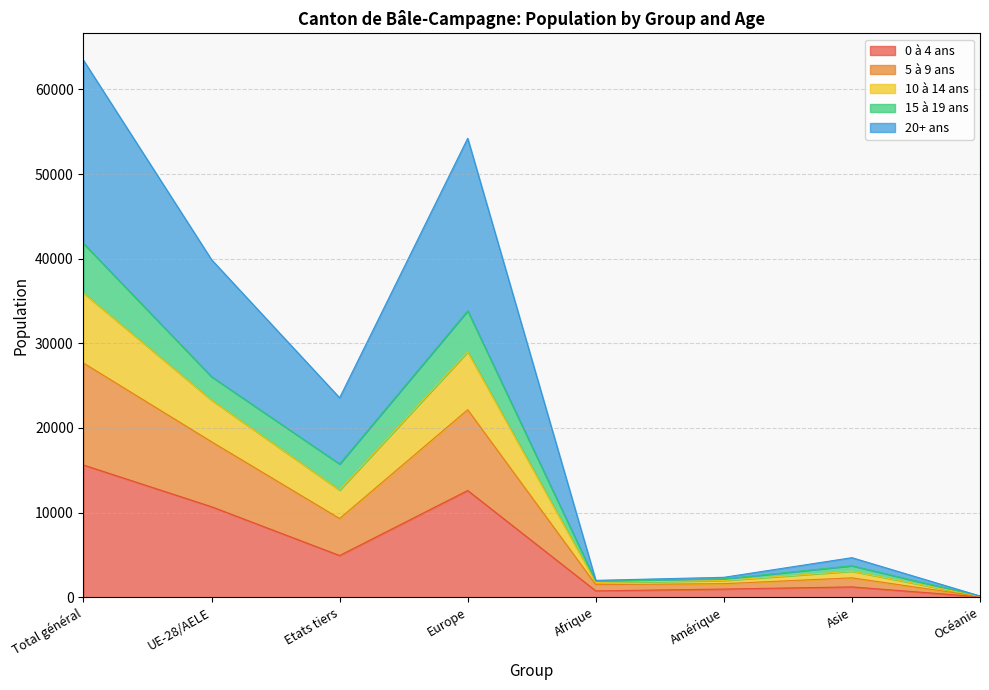

At which category is the sum across all series the highest?

Total général